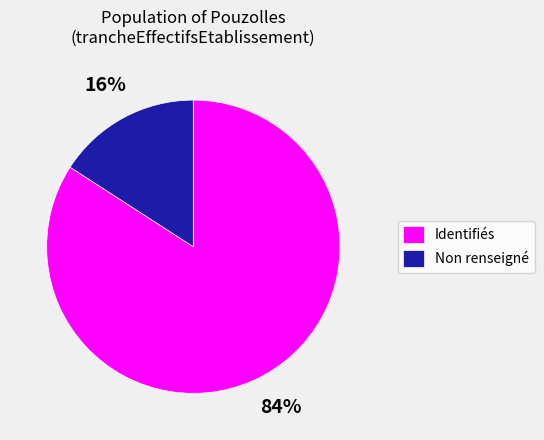

Rank the categories by value from highest to lowest.

Identifiés, Non renseigné